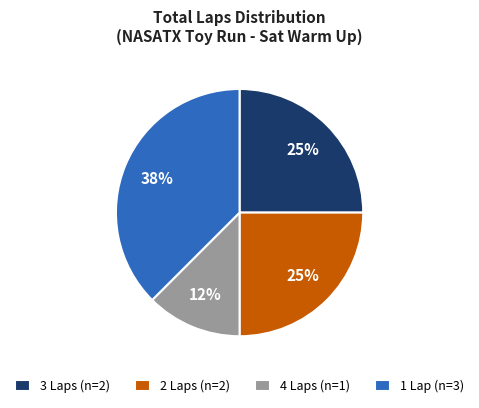

What is the largest slice in the pie chart?

1 Lap (n=3)